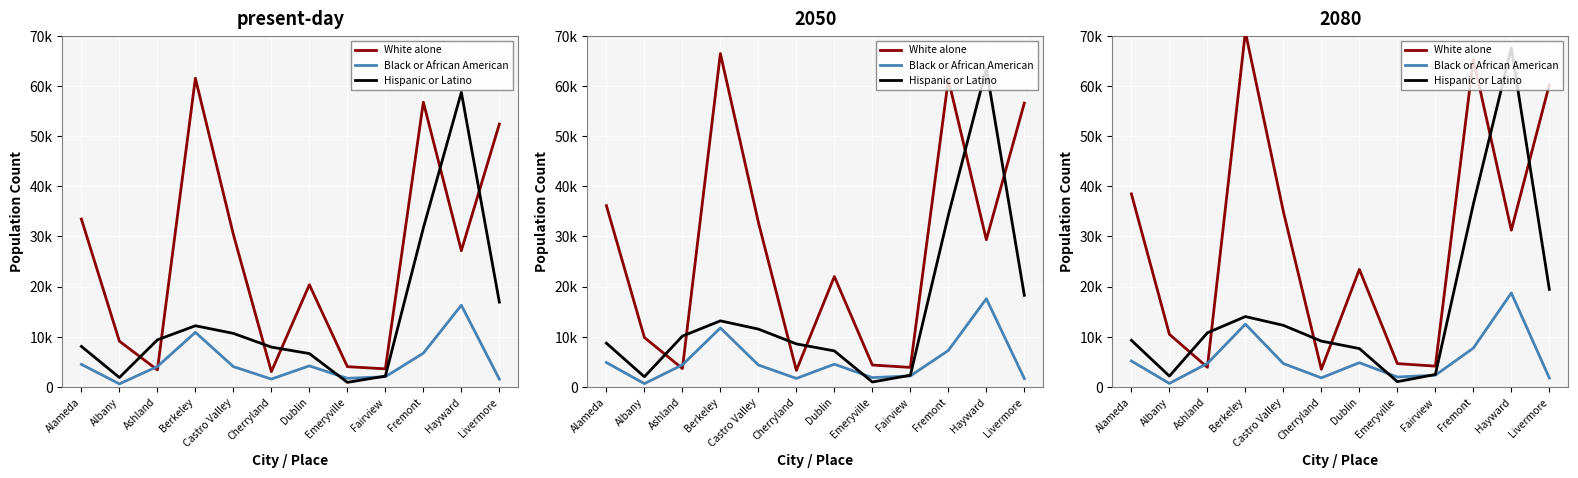

What is the minimum value for White alone?

3531.6